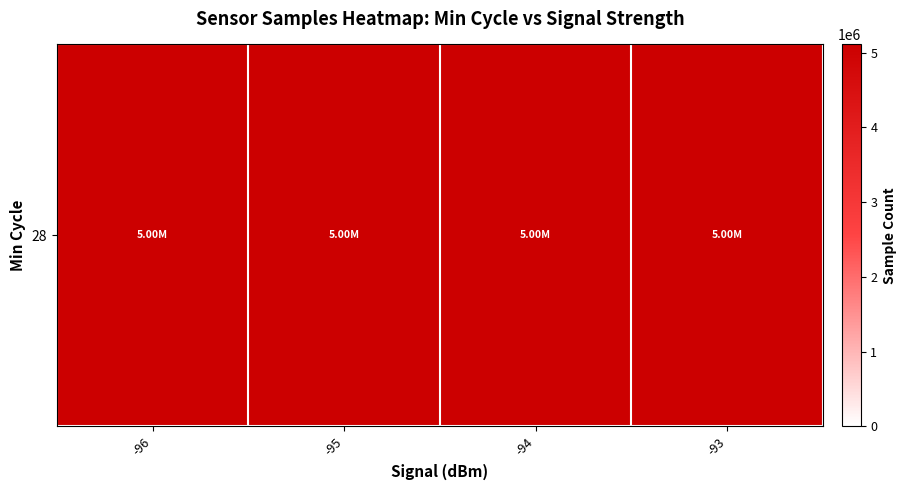

What is the change in value from -95 to -93?

+3835.1